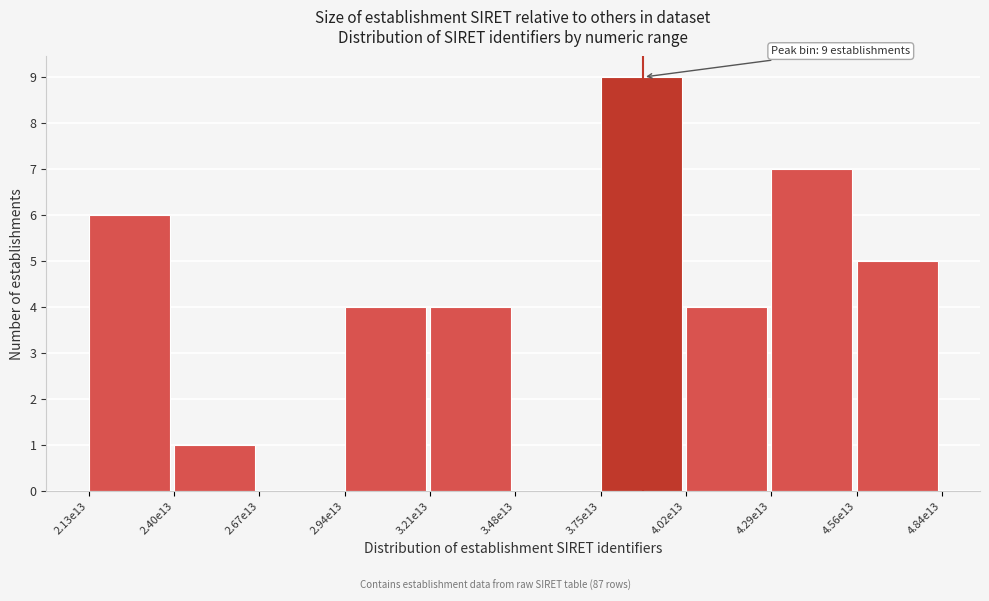

Reading right to left, transcribe all the data shown in this chart.

4.56e13=5	4.29e13=7	4.02e13=4	3.75e13=9	3.48e13=0	3.21e13=4	2.94e13=4	2.67e13=0	2.40e13=1	2.13e13=6